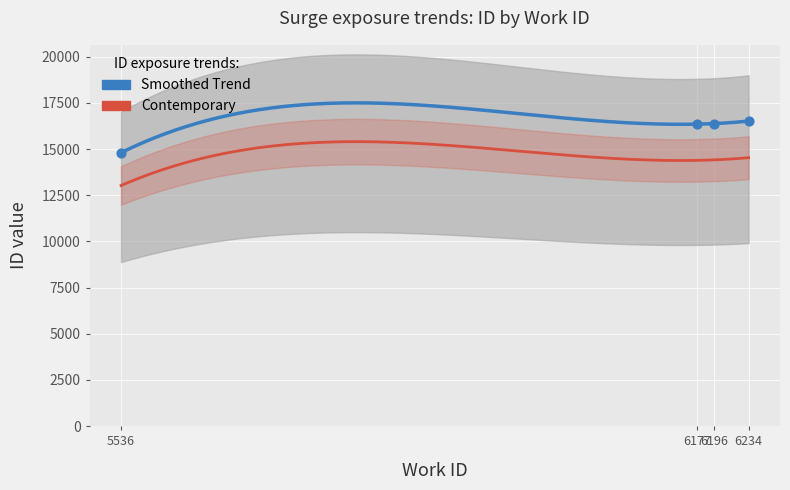

What is the change in value from 6196 to 6234?

+134